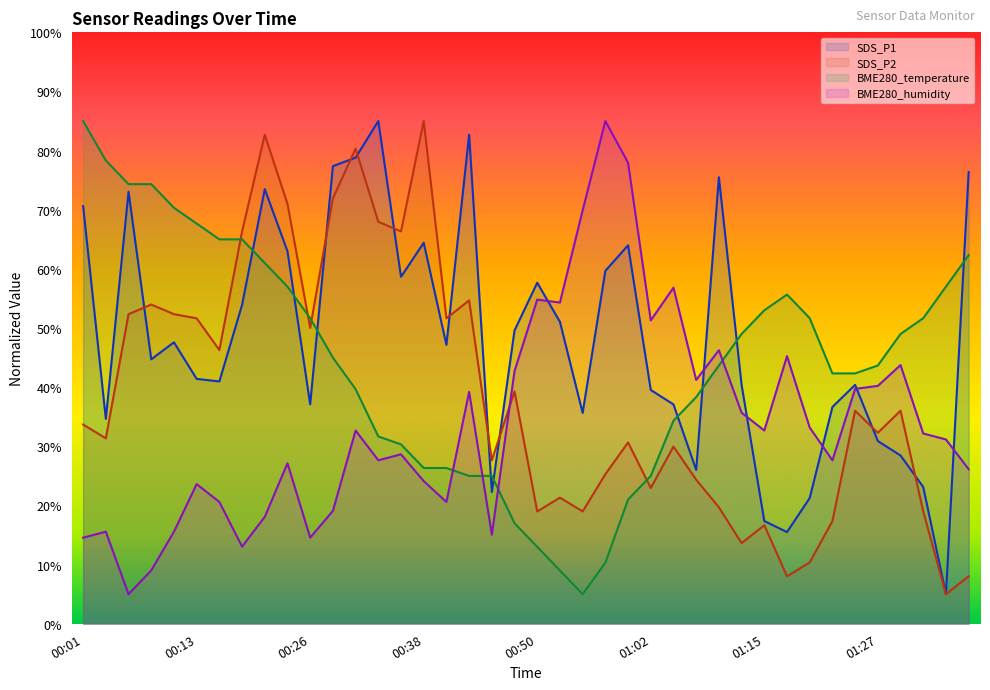

Is it true that BME280_temperature equals 45.0 at 00:28?

True